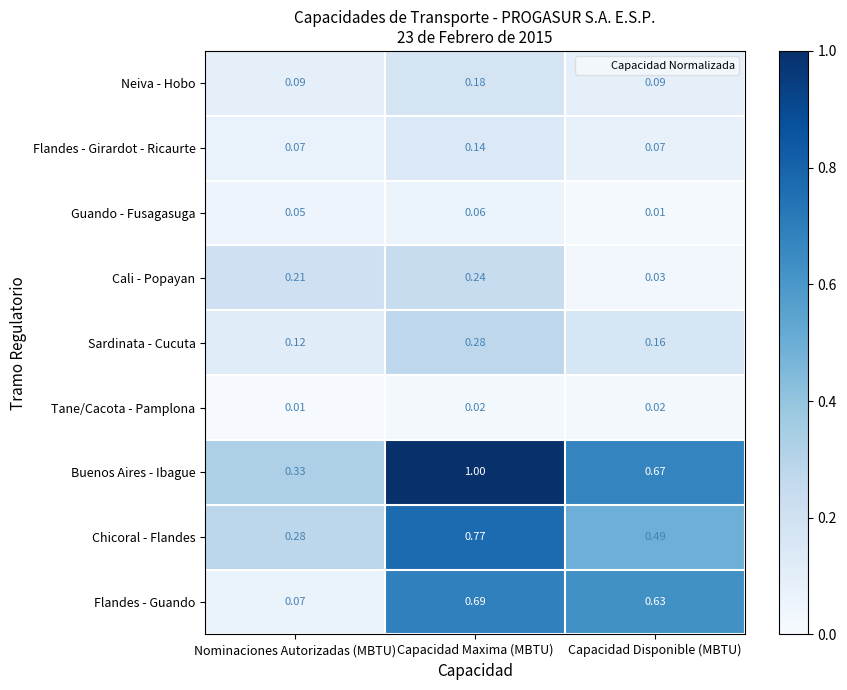

What is the total value across all series at Capacidad Disponible (MBTU)?

2.2